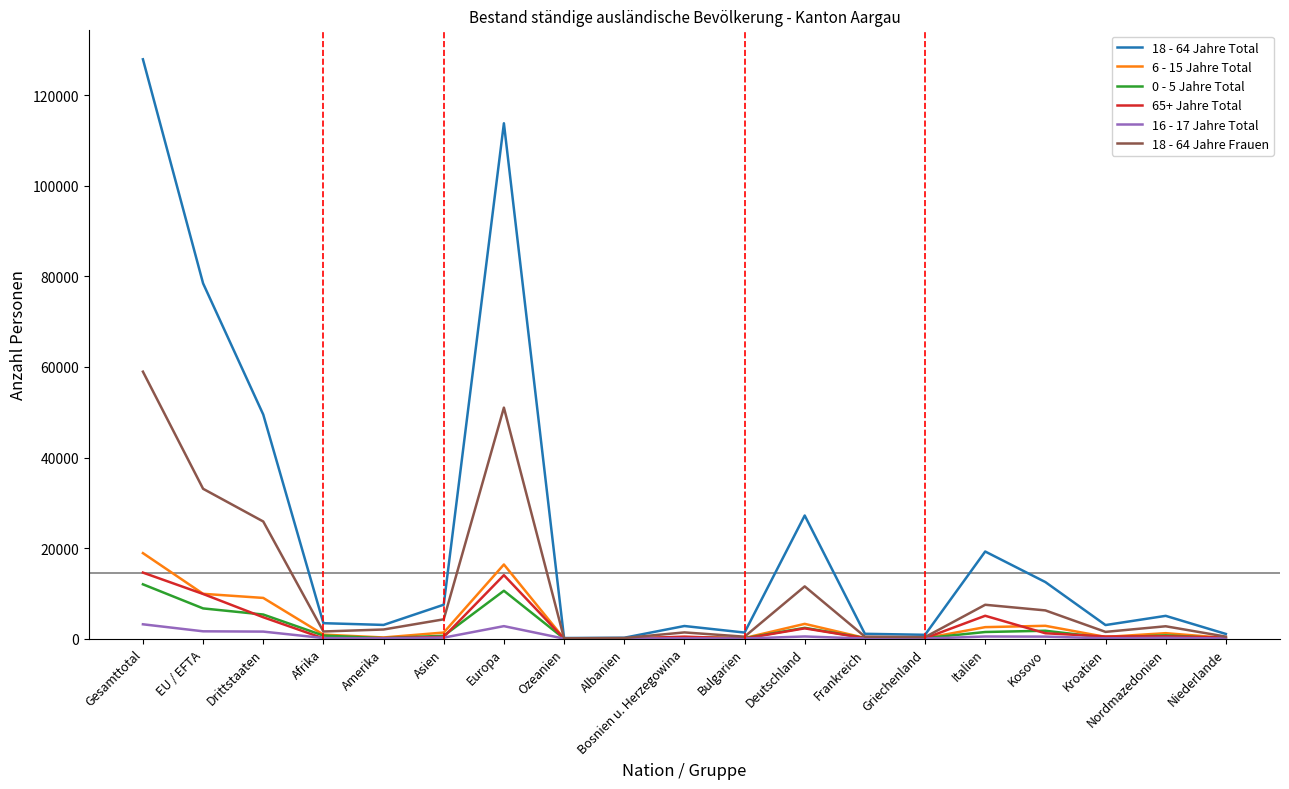

True or false: 18 - 64 Jahre Frauen has a value of 58968 at Gesamttotal.

True